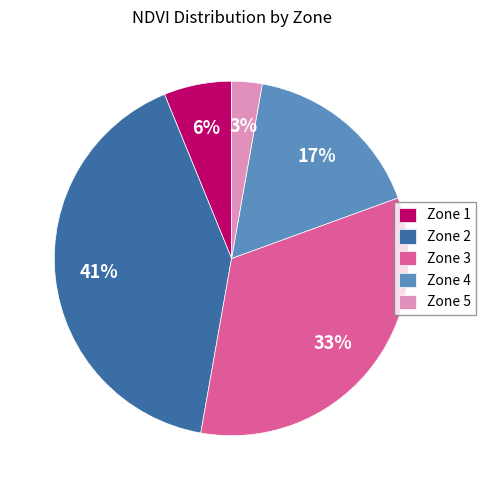

Which has a higher value, Zone 3 or Zone 5?

Zone 3